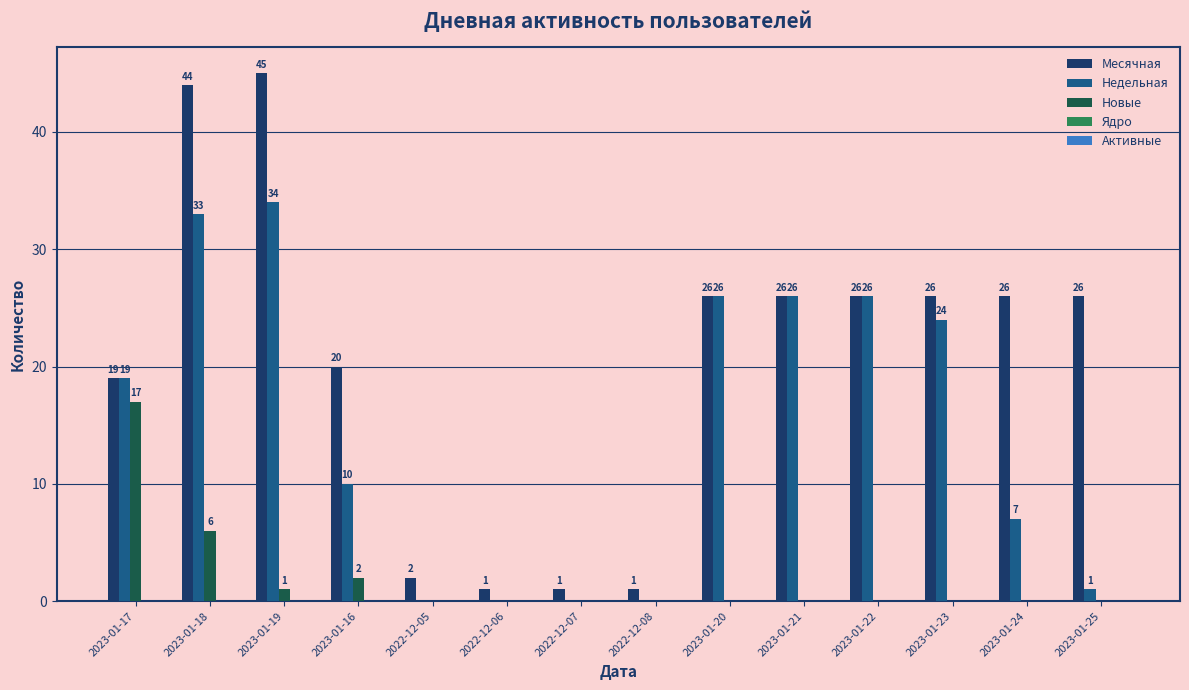

The Месячная series shows 8 at 2023-01-22. True or false?

False